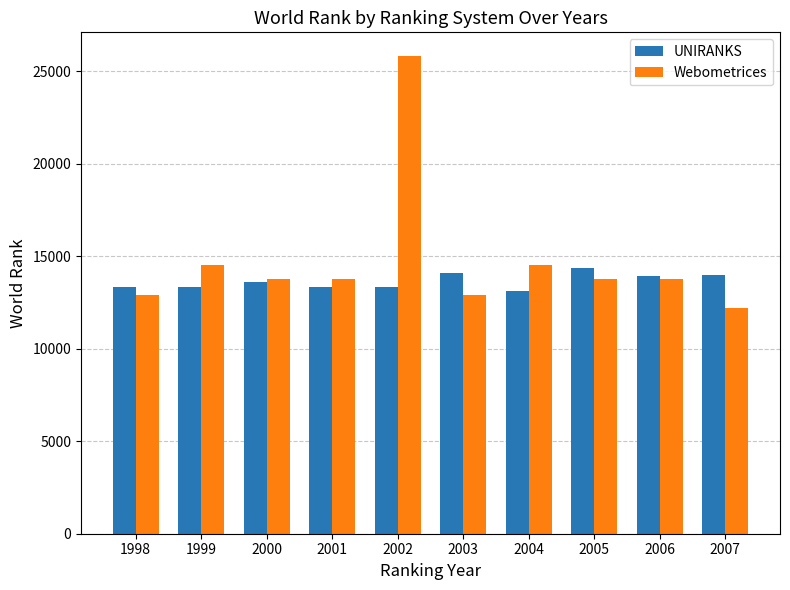

What is the total value across all series at 2006?

27674.5